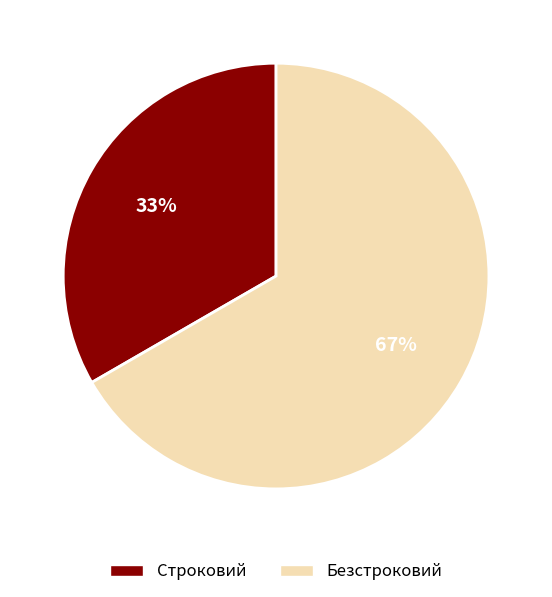

Which category has the biggest portion of the pie?

Безстроковий